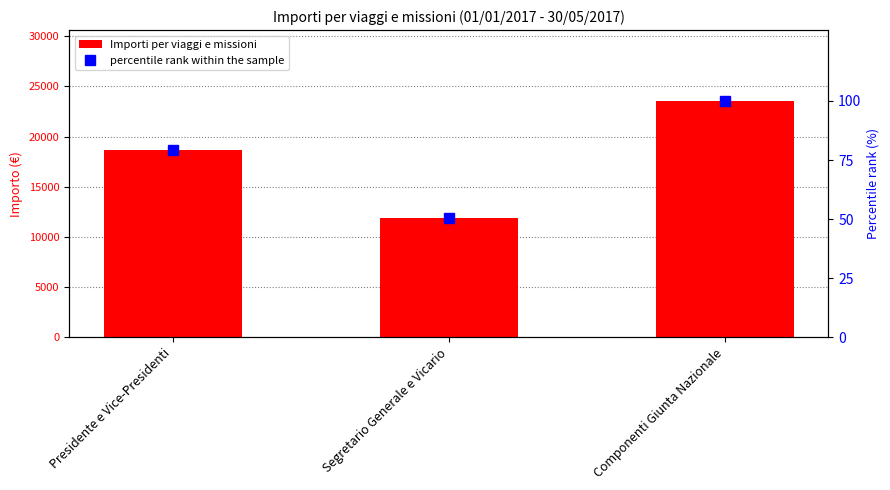

At which category is the sum across all series the highest?

Componenti Giunta Nazionale